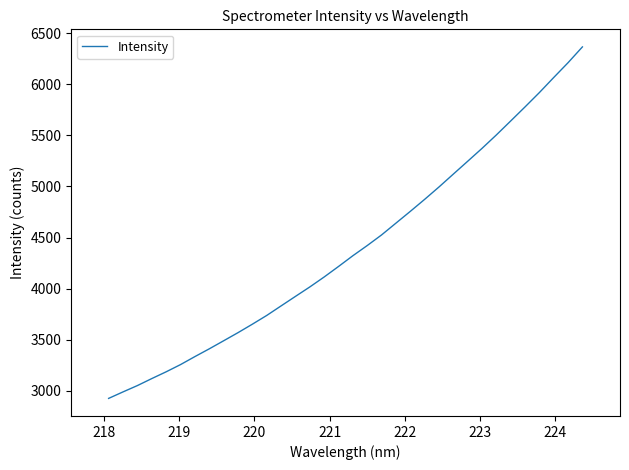

How many lines are shown in the chart?

1